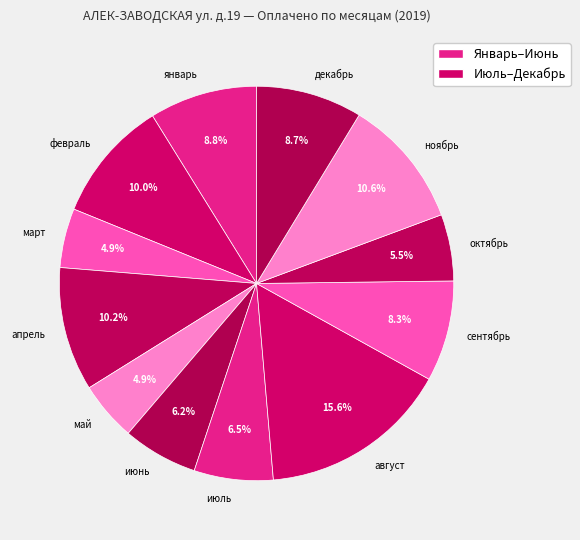

Which slice is the largest?

август